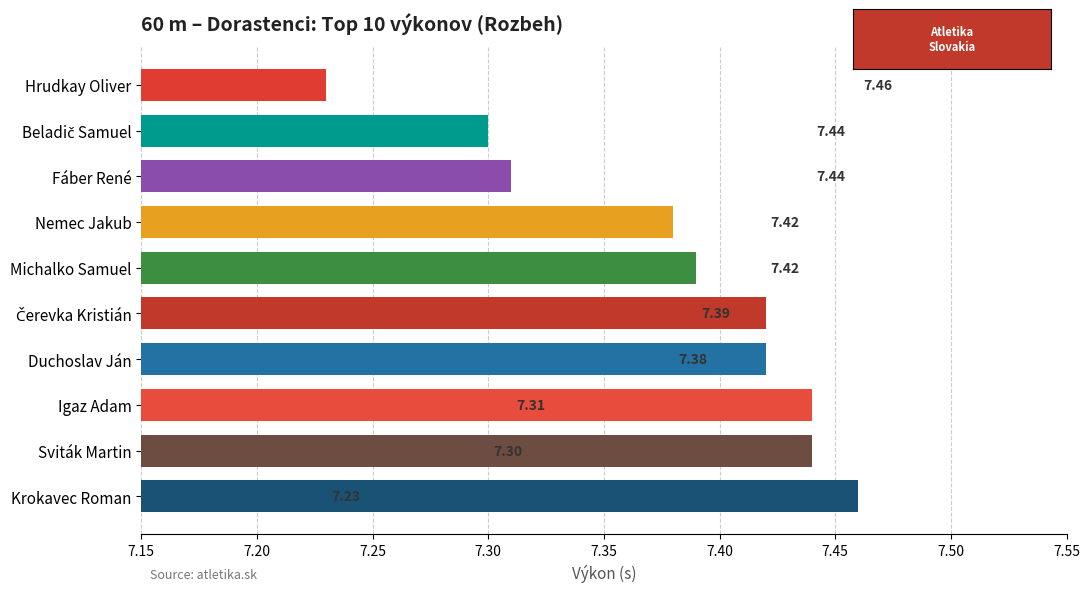

Which label corresponds to the largest value in the chart?

Krokavec Roman